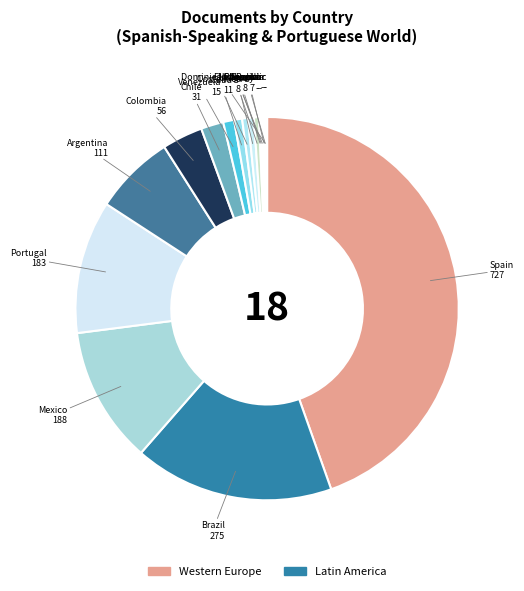

Which category has the biggest portion of the pie?

Spain